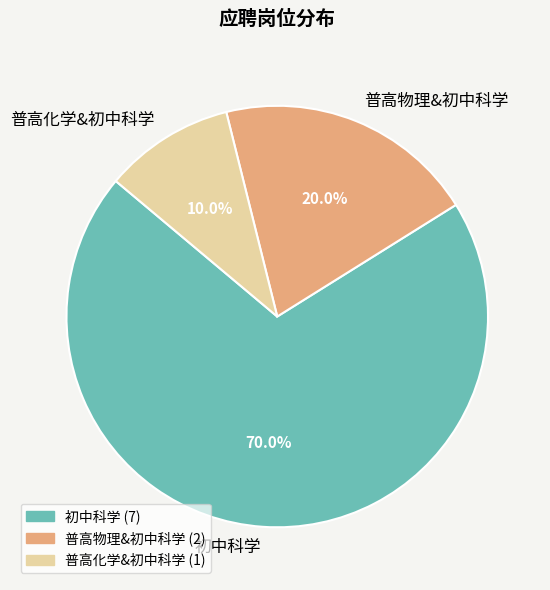

How many slices are in this pie chart?

3